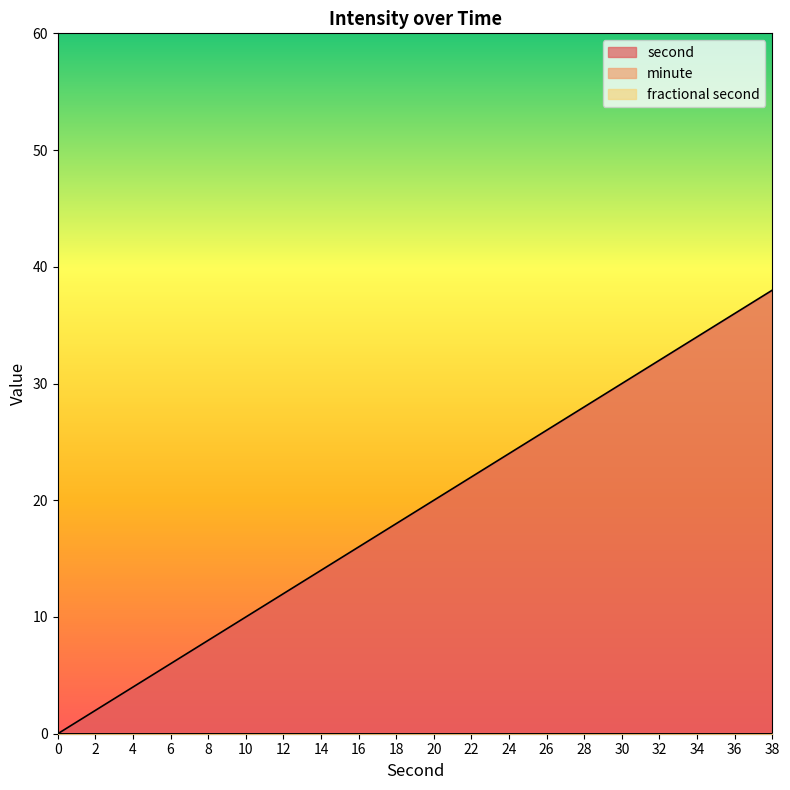

Is it true that second equals 19 at 36?

False